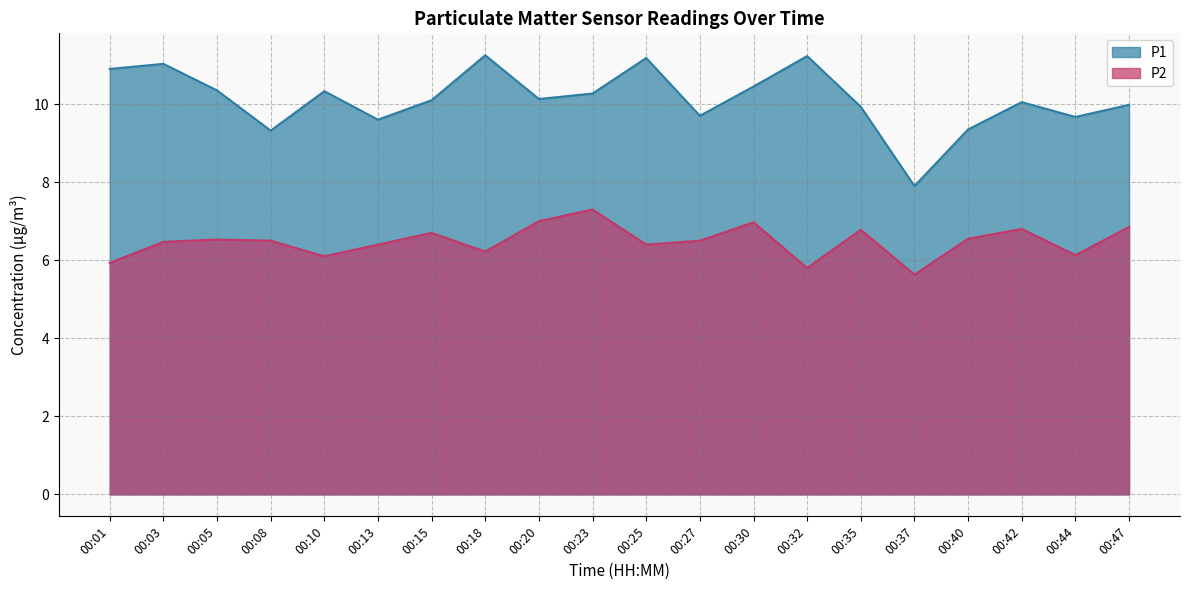

What are all the series names shown in the legend?

P1, P2